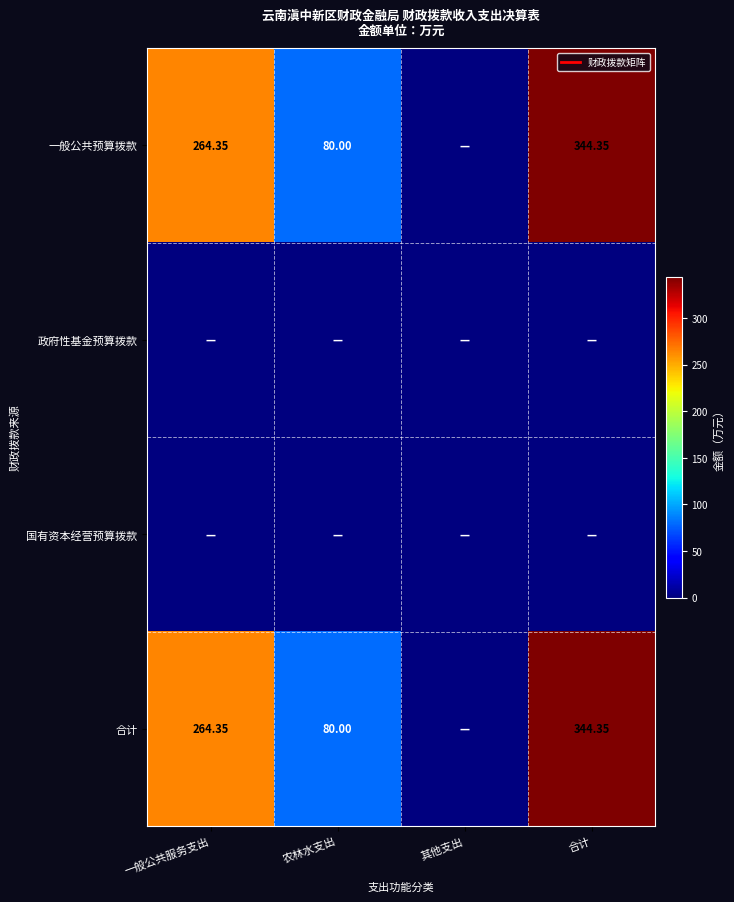

List the series in order of their peak value, lowest first.

政府性基金预算拨款, 国有资本经营预算拨款, 一般公共预算拨款, 合计